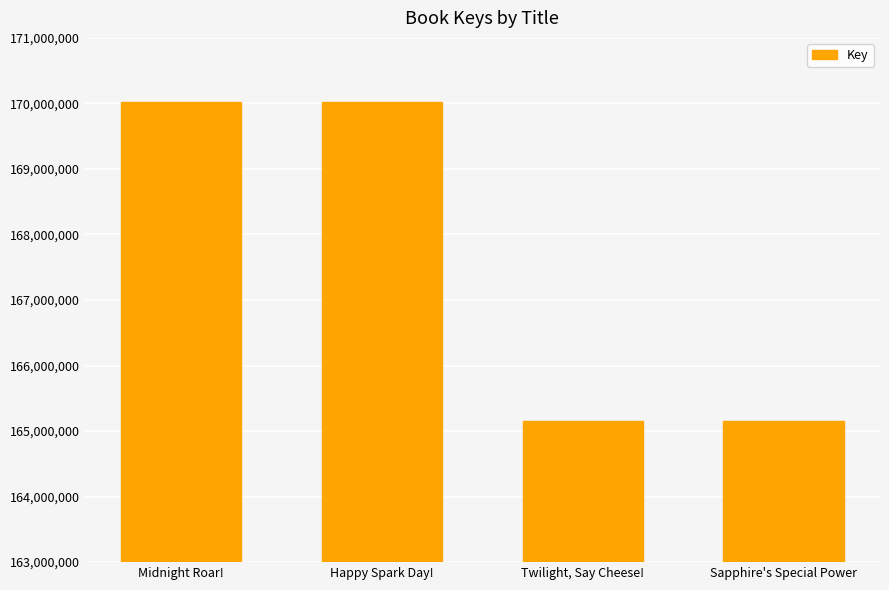

What is the label of the 4th bar from the left?

Sapphire's Special Power